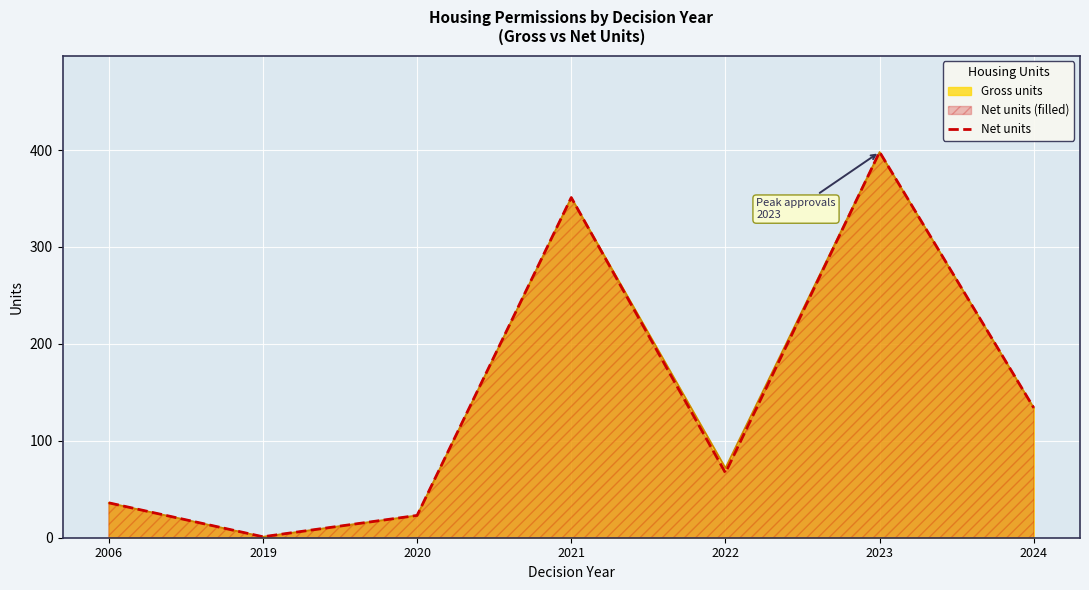

What is the average value?

144